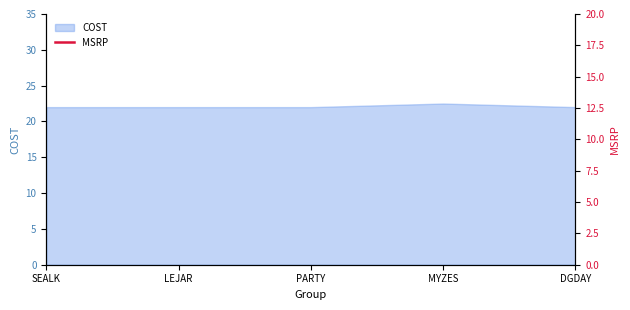

Which has a higher value, MYZES or SEALK?

MYZES